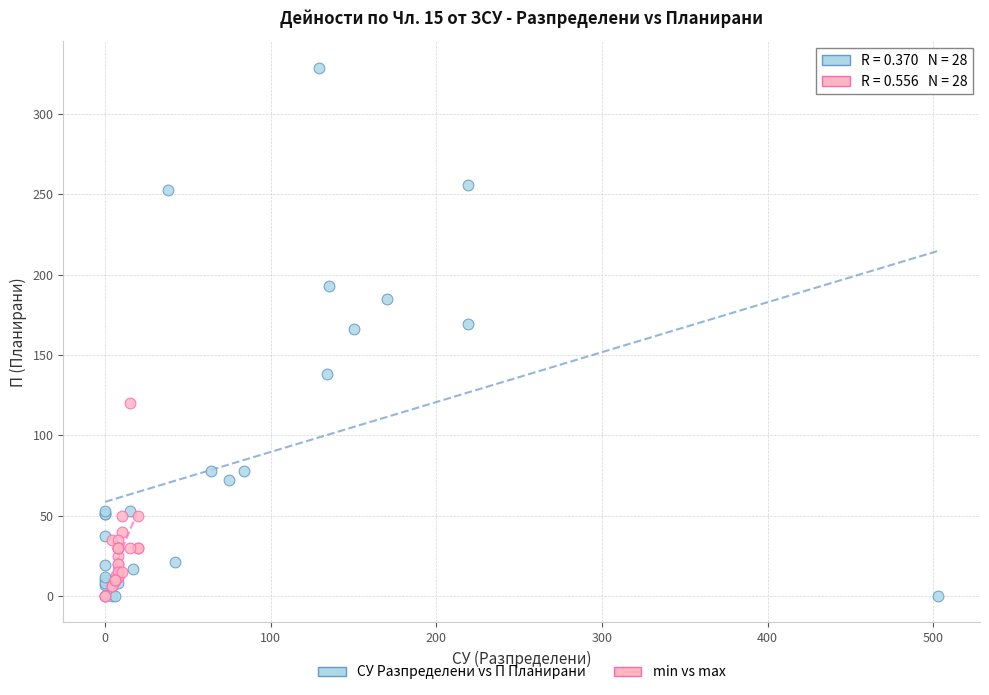

Which series reaches the maximum Y coordinate?

СУ Разпределени vs П Планирани